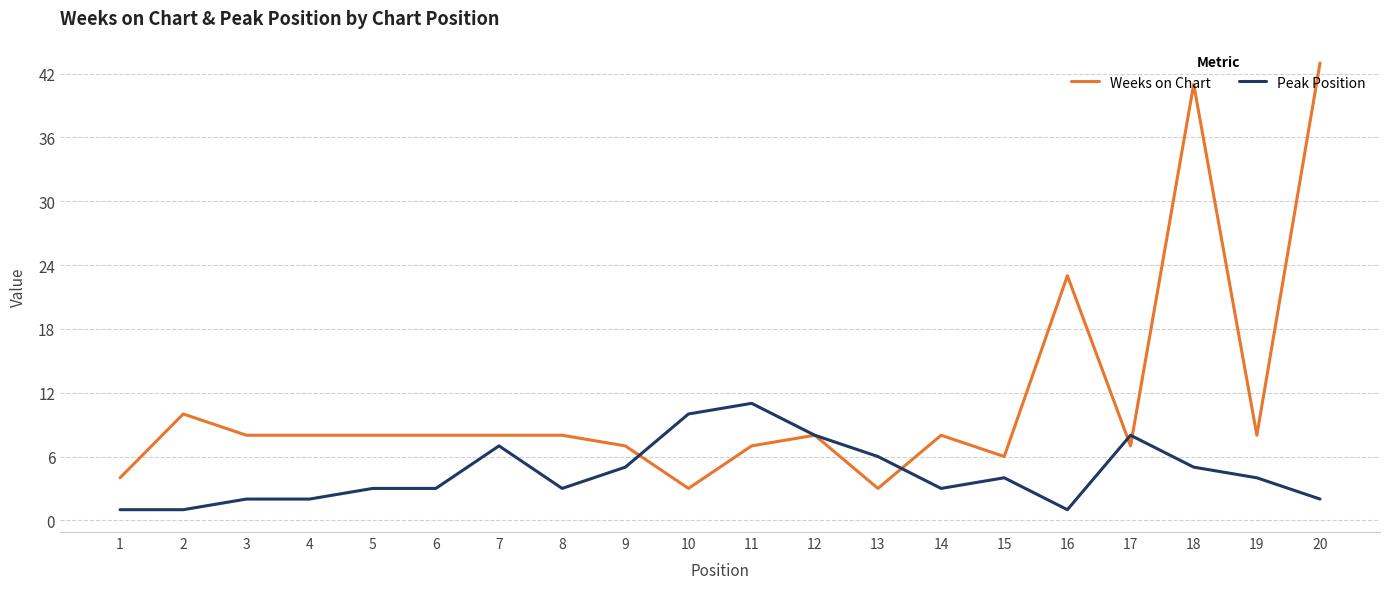

Which series has the largest range (max minus min)?

Weeks on Chart